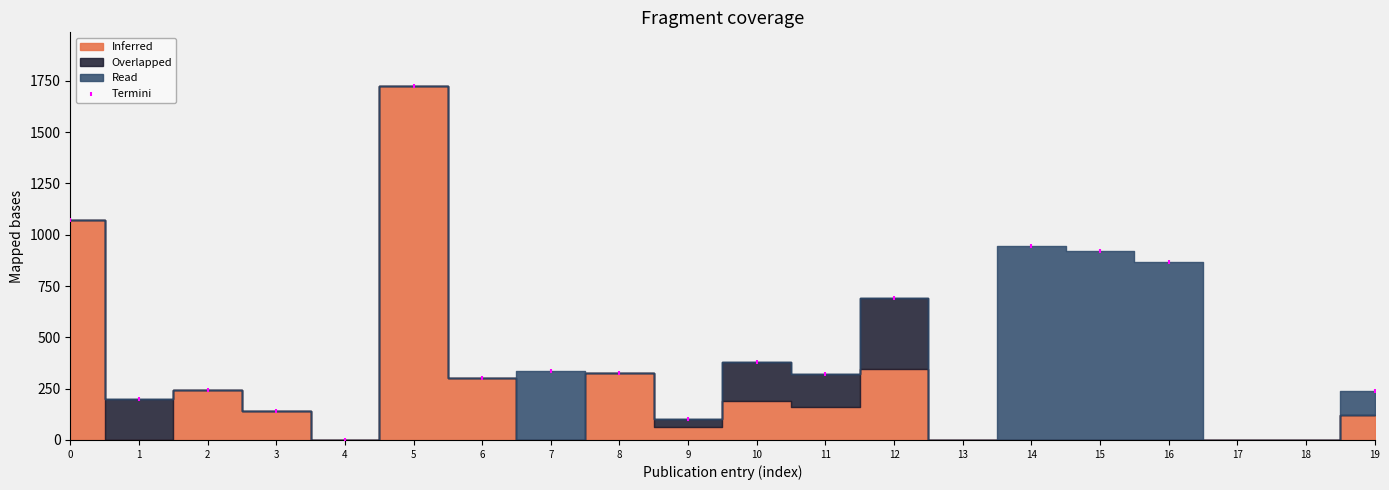

What is the range of Y values (max minus min)?

1726